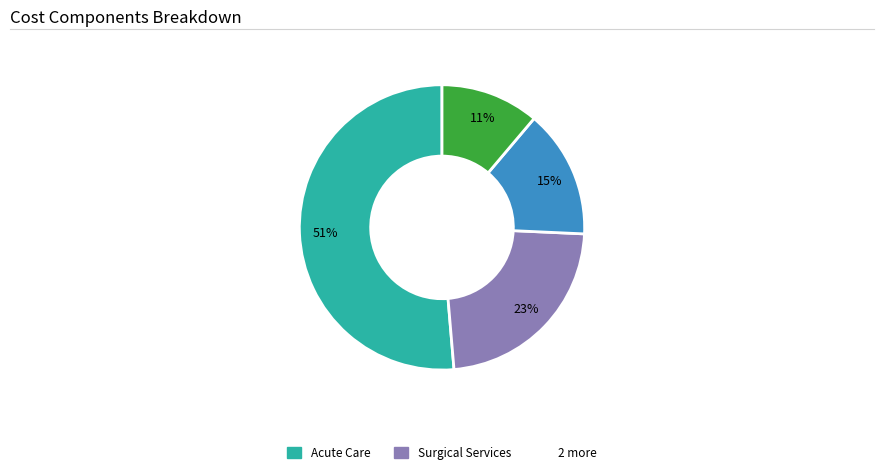

To the nearest percent, what is the difference between the largest and smallest slice percentages?

40%